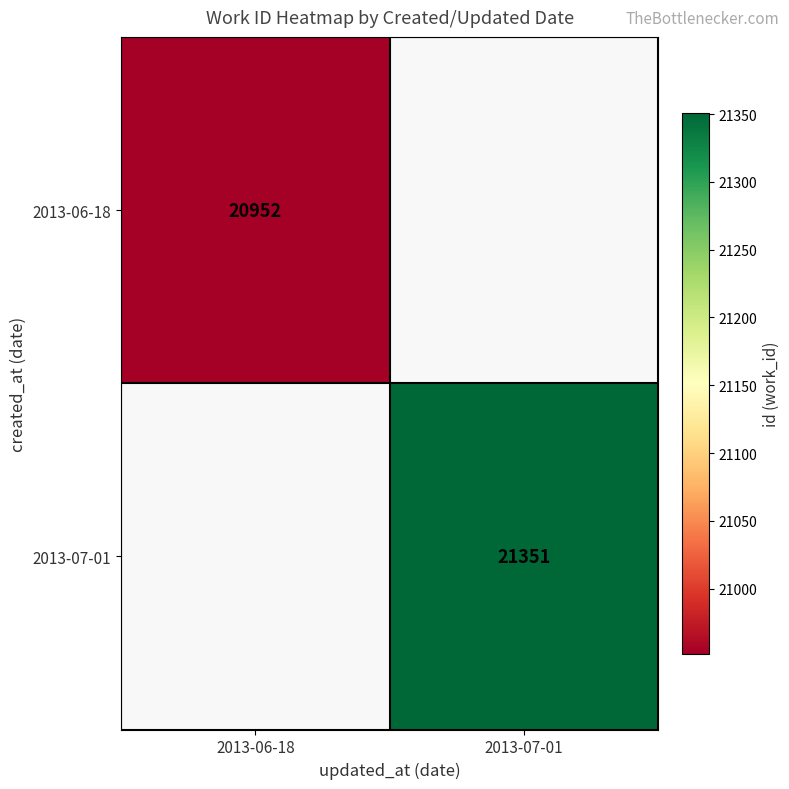

The value of 2013-06-18 at 2013-06-18 is 20952. True or false?

True